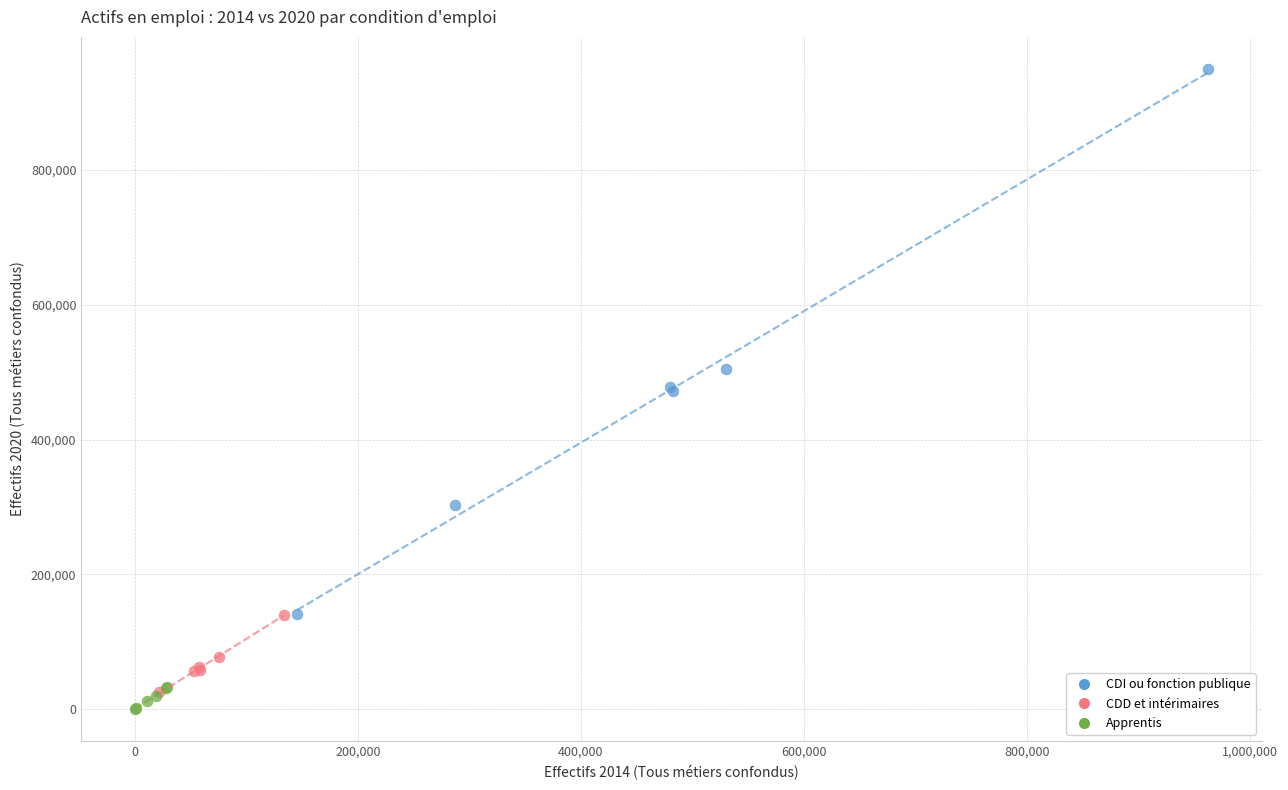

Which series reaches the maximum Y coordinate?

CDI ou fonction publique